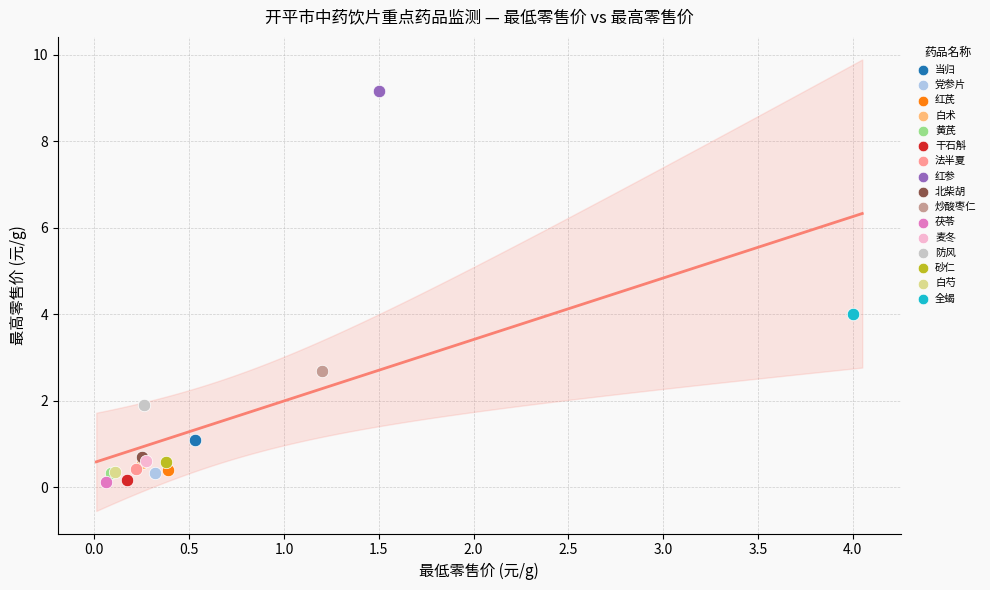

Which series contains the highest Y value?

红参